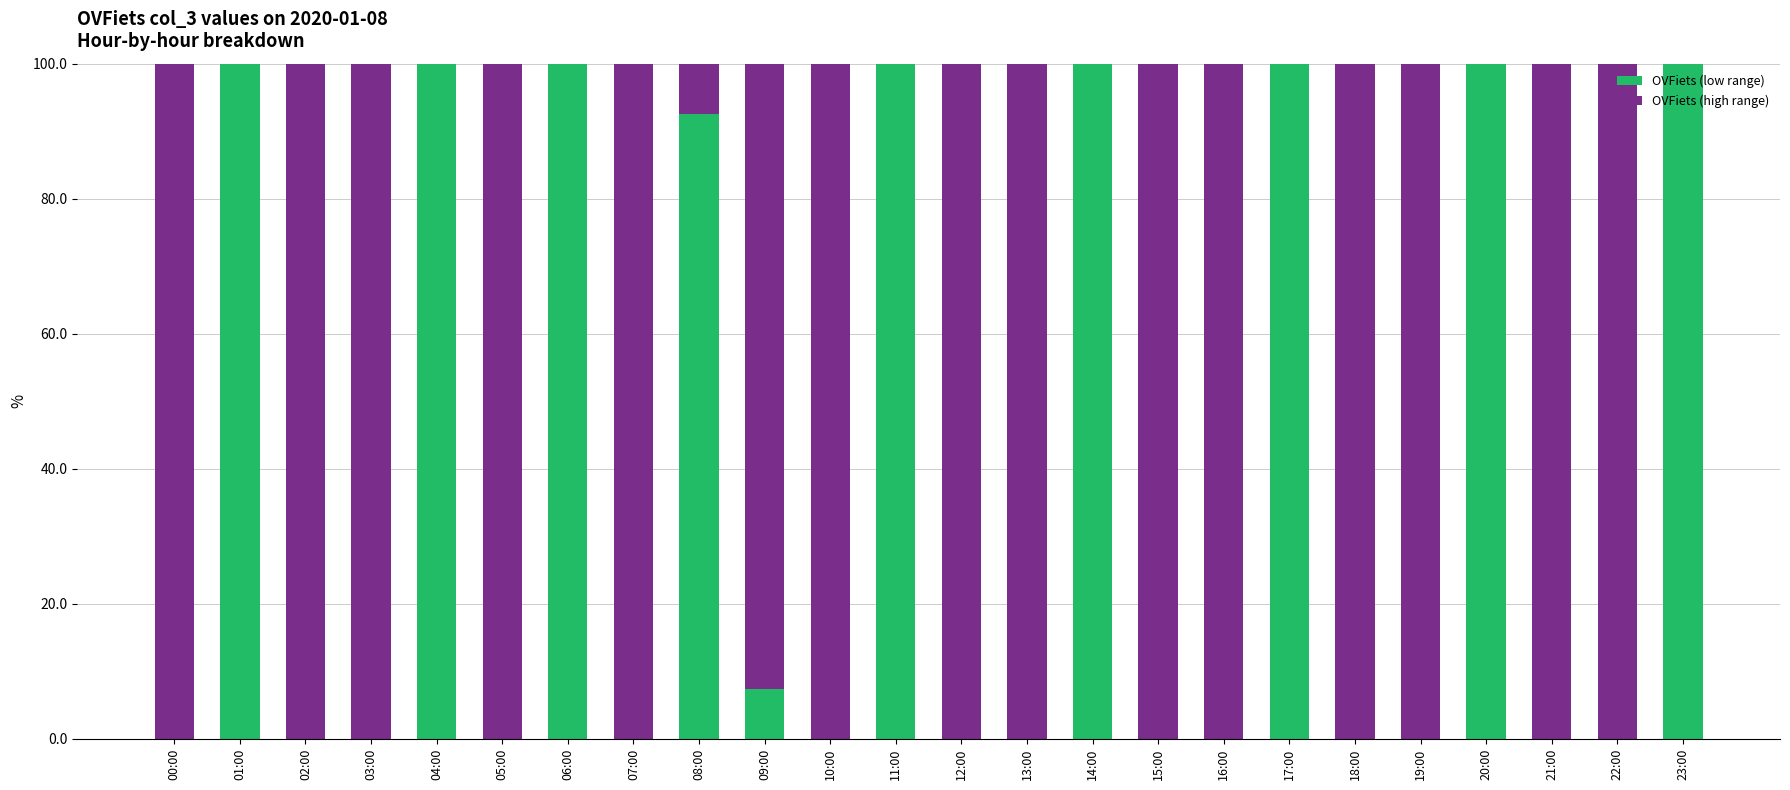

How many data points does each series have?

24